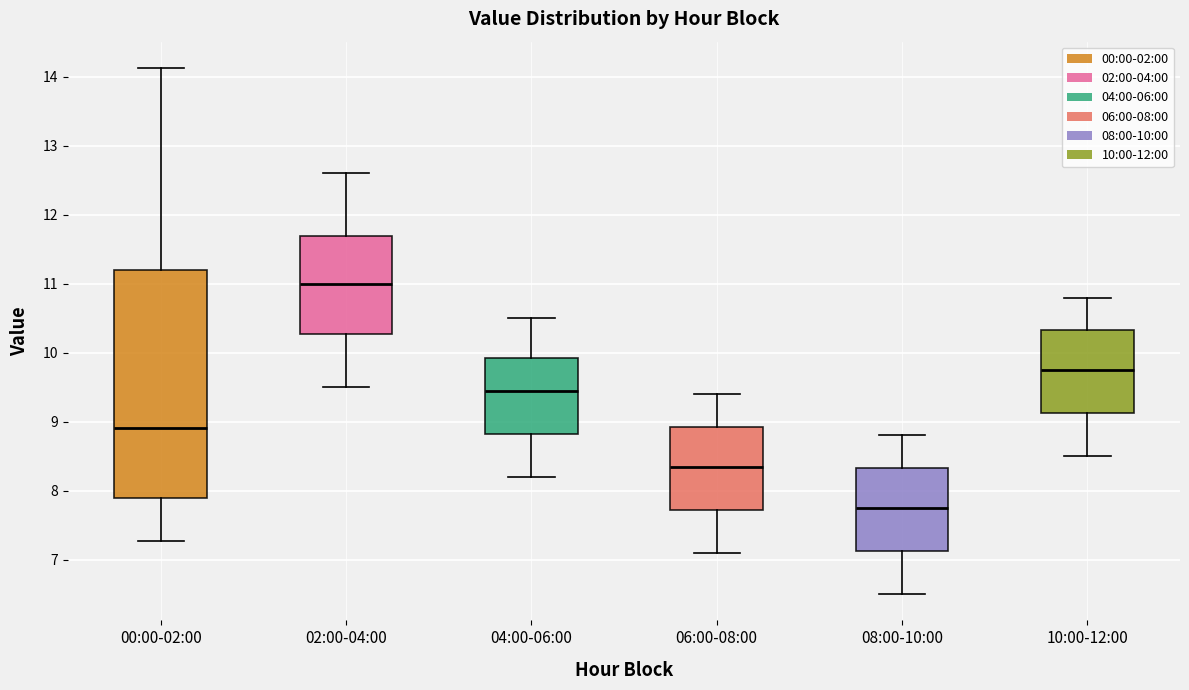

Reading left to right, read every box against the y-axis: the position of its median line, the range the box covers, and the ends of its whiskers. The values are not printed on the chart, so give them approximately, as read against the axis.

00:00-02:00: median 8.9, box 7.9 to 11.2, whiskers 7.3 to 14.1
02:00-04:00: median 11.0, box 10.3 to 11.7, whiskers 9.5 to 12.6
04:00-06:00: median 9.5, box 8.8 to 9.9, whiskers 8.2 to 10.5
06:00-08:00: median 8.4, box 7.7 to 8.9, whiskers 7.1 to 9.4
08:00-10:00: median 7.8, box 7.1 to 8.3, whiskers 6.5 to 8.8
10:00-12:00: median 9.8, box 9.1 to 10.3, whiskers 8.5 to 10.8